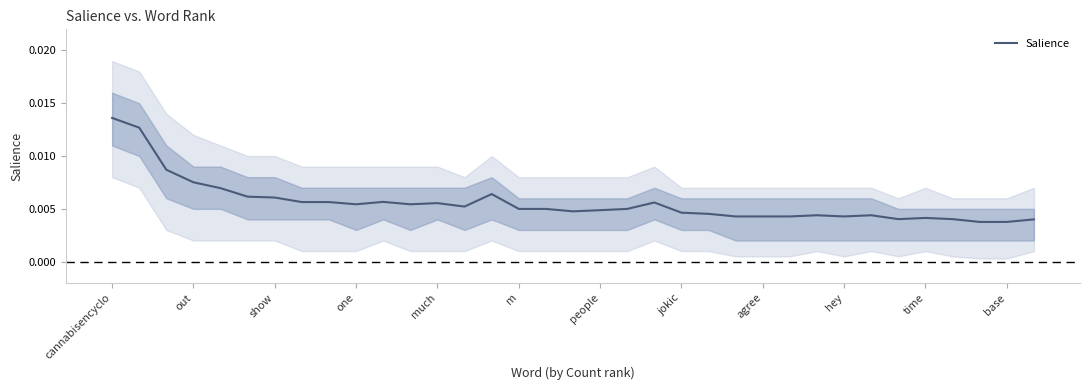

Which label corresponds to the largest value in the chart?

cannabisencyclo